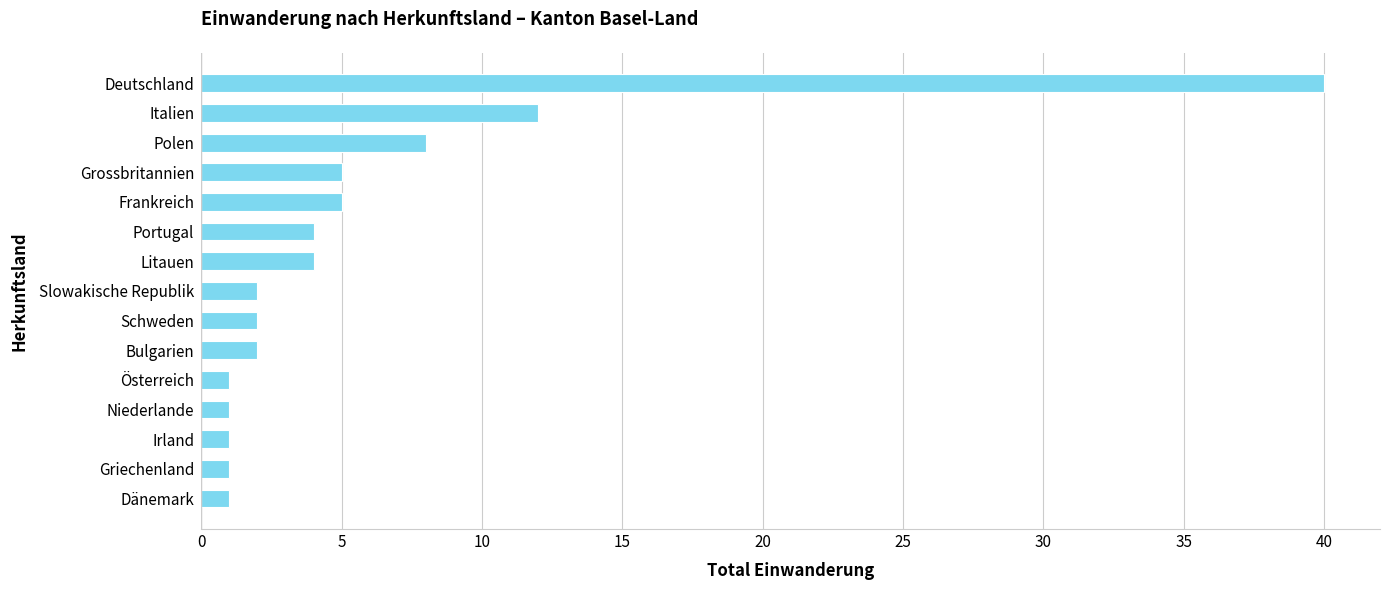

The value at Niederlande is 1. True or false?

True